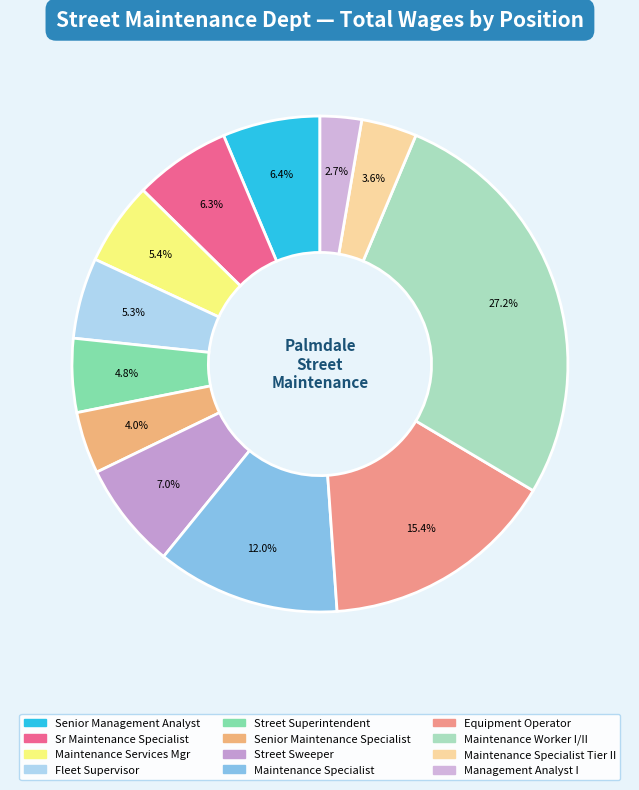

How many slices are in this pie chart?

12